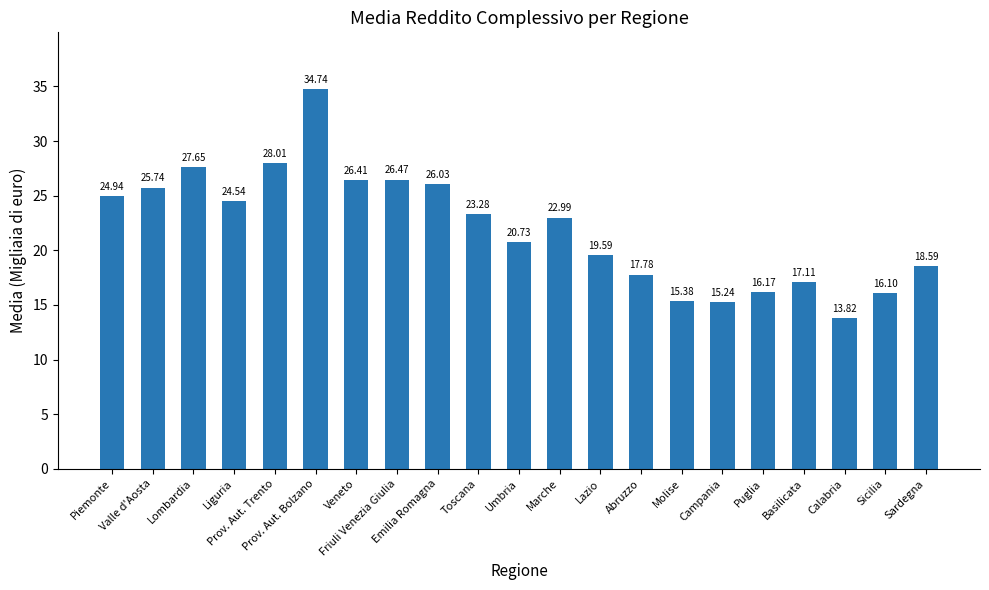

Rank the categories by value from lowest to highest.

Calabria, Campania, Molise, Sicilia, Puglia, Basilicata, Abruzzo, Sardegna, Lazio, Umbria, Marche, Toscana, Liguria, Piemonte, Valle d'Aosta, Emilia Romagna, Veneto, Friuli Venezia Giulia, Lombardia, Prov. Aut. Trento, Prov. Aut. Bolzano